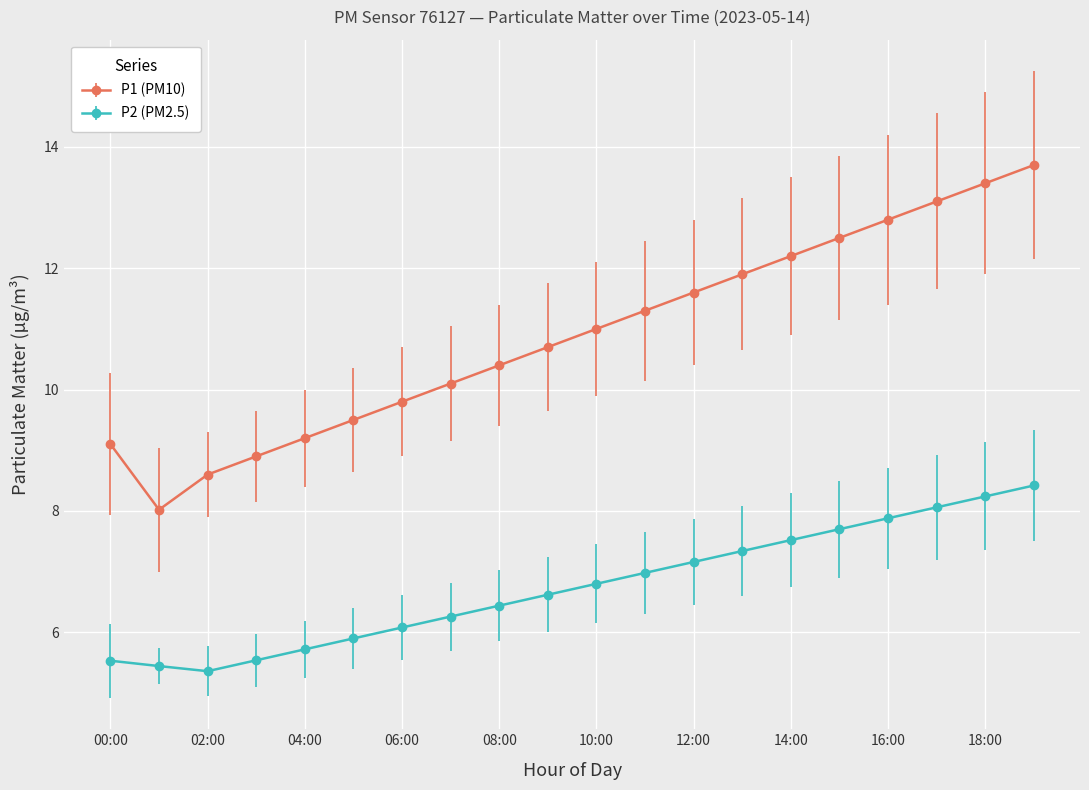

What is the difference between the maximum and minimum values in the P2 (PM2.5) series?

3.1